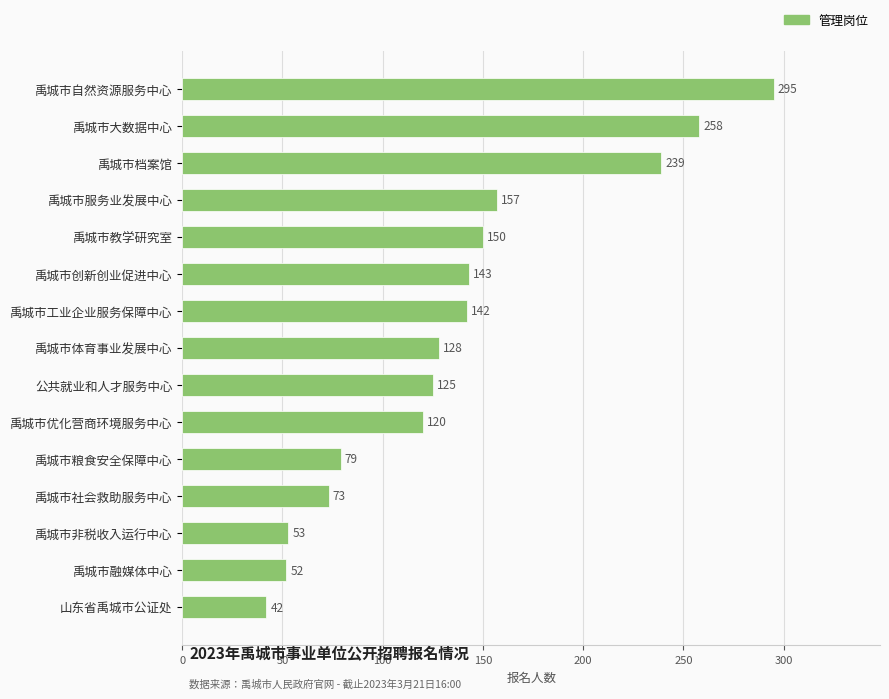

How many values are below 128?

7